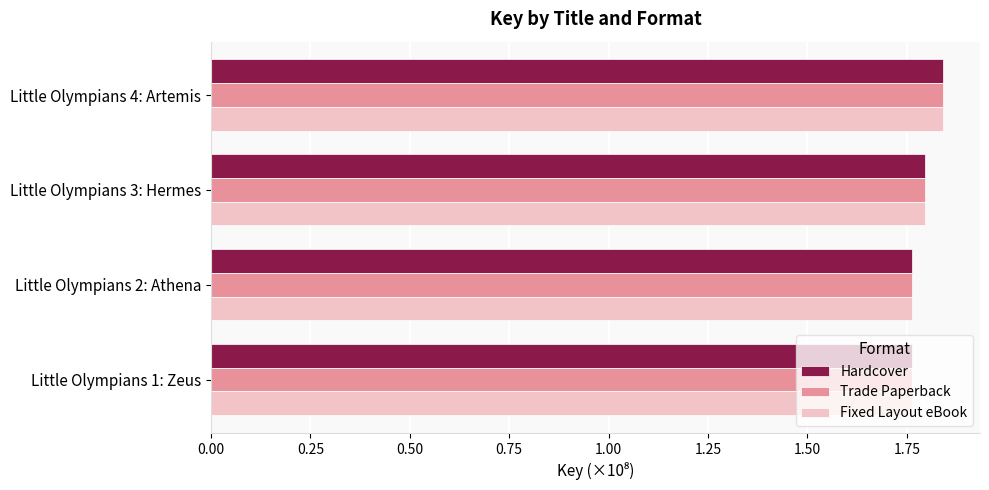

What are all the series names shown in the legend?

Hardcover, Trade Paperback, Fixed Layout eBook